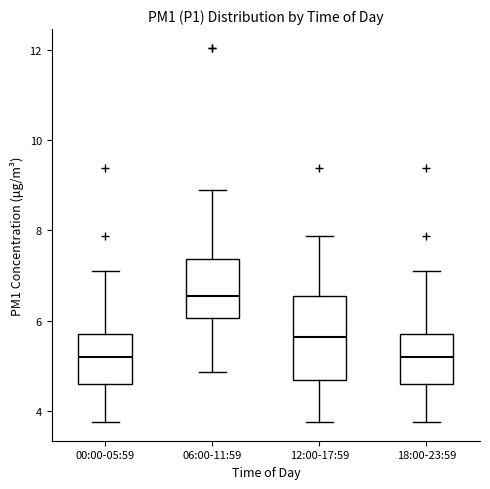

Reading left to right, transcribe this box plot: for each box, give where its median line is, the range the box spans, and where its two whiskers end, as read against the y-axis. The values are not printed on the chart, so give them approximately, as read against the axis.

00:00-05:59: median 5.2, box 4.6 to 5.8, whiskers 3.8 to 7.2
06:00-11:59: median 6.6, box 6.0 to 7.4, whiskers 4.8 to 9.0
12:00-17:59: median 5.6, box 4.6 to 6.6, whiskers 3.8 to 7.8
18:00-23:59: median 5.2, box 4.6 to 5.8, whiskers 3.8 to 7.2